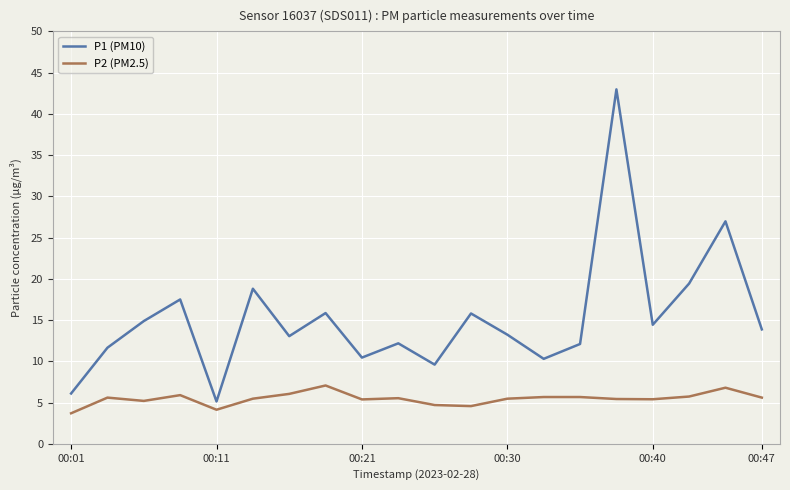

Which series has the largest total across all categories?

P1 (PM10)